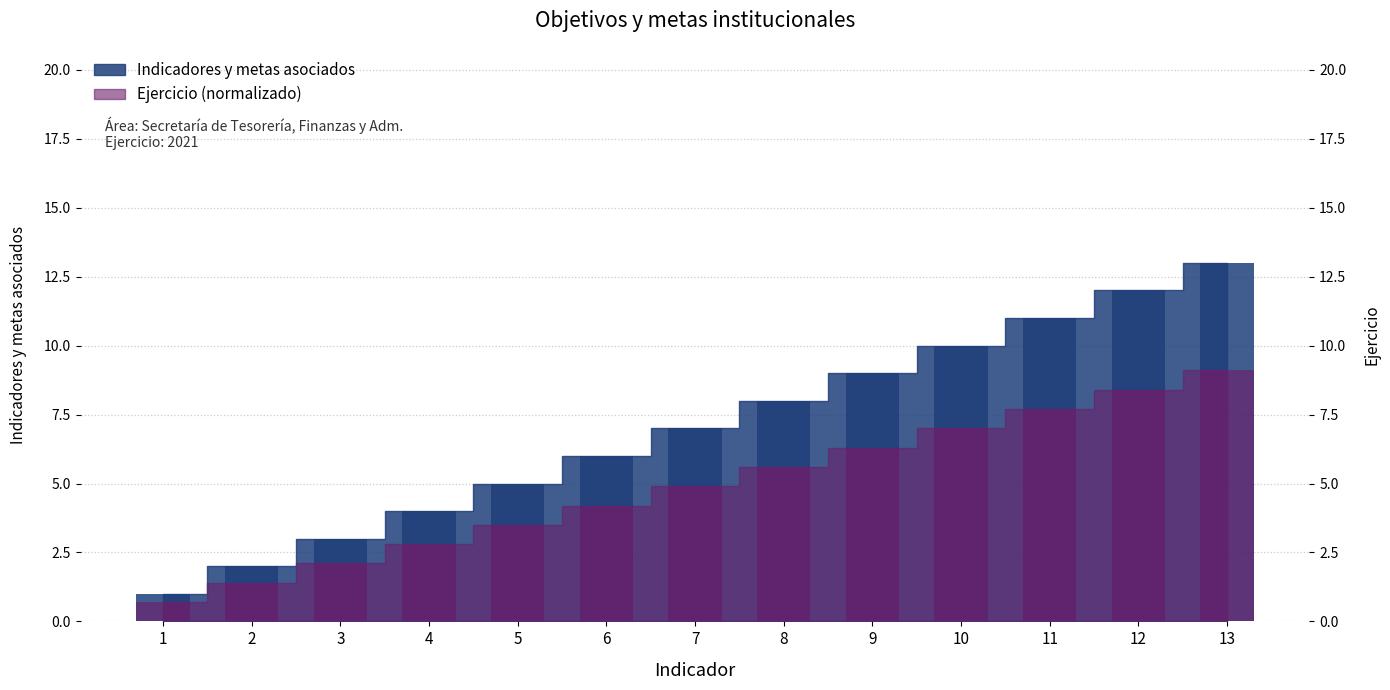

What is the value of the 9th bar from the left?

9